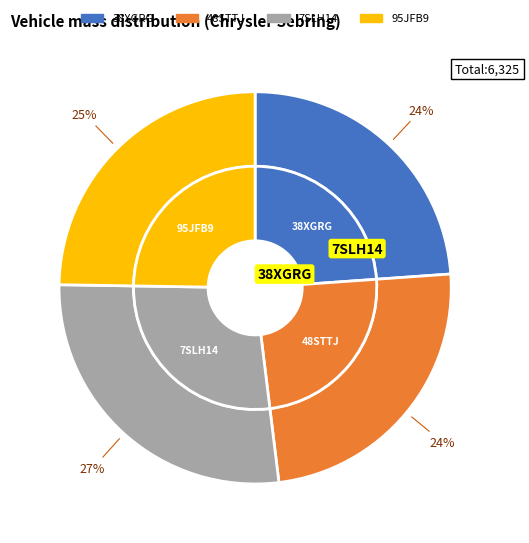

True or false: 38XGRG accounts for 24% of the total.

True